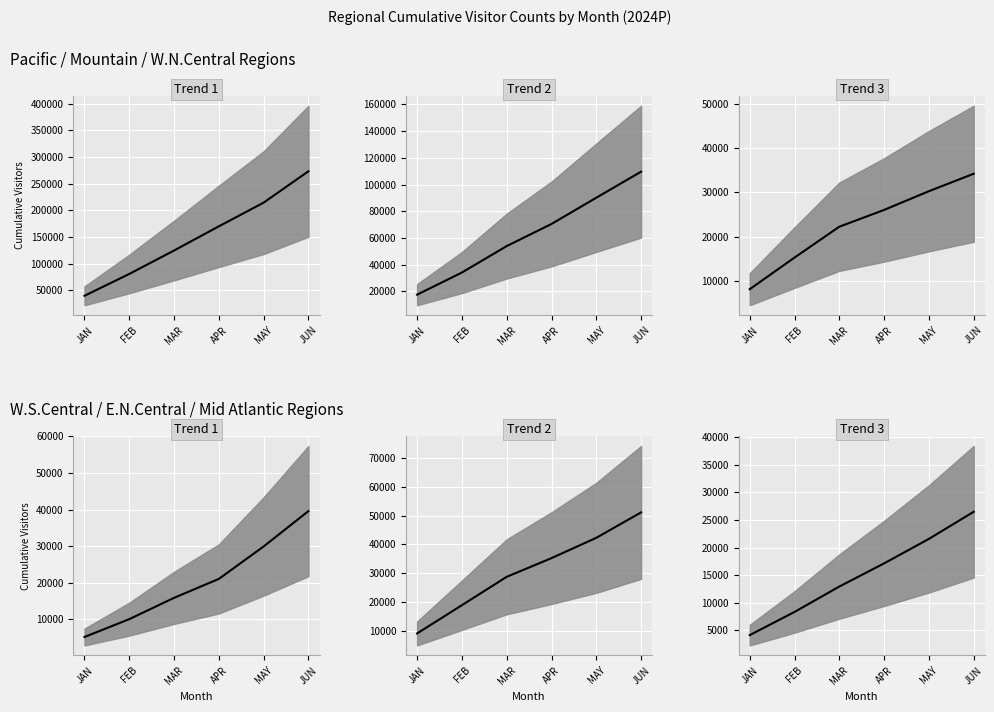

What is the label of the 3rd point from the left?

MAR